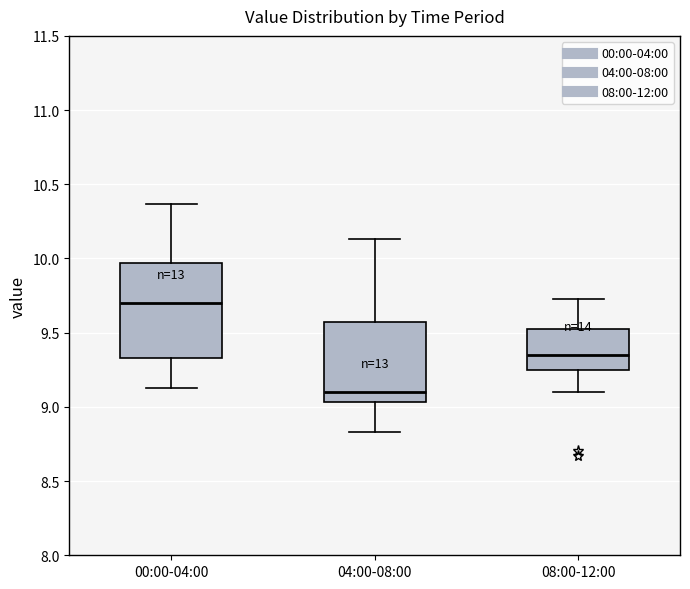

Where does the lower whisker of the box for 00:00-04:00 end on the y-axis? The values are not printed on the chart, so give them approximately, as read against the axis.

9.15